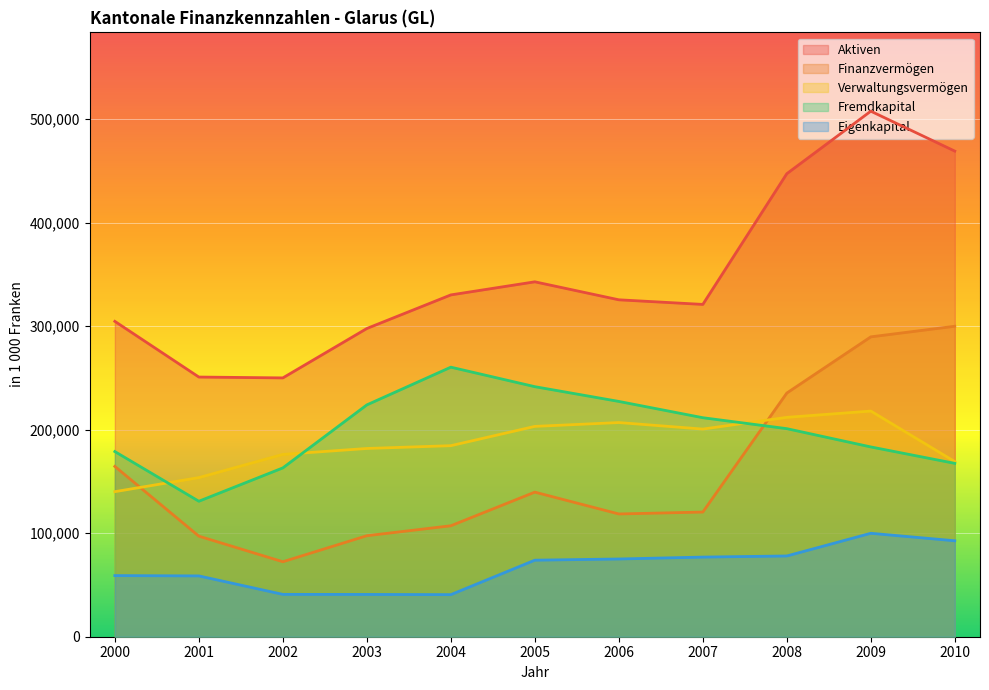

Between 2004 and 2007, which series saw the biggest shift?

Fremdkapital